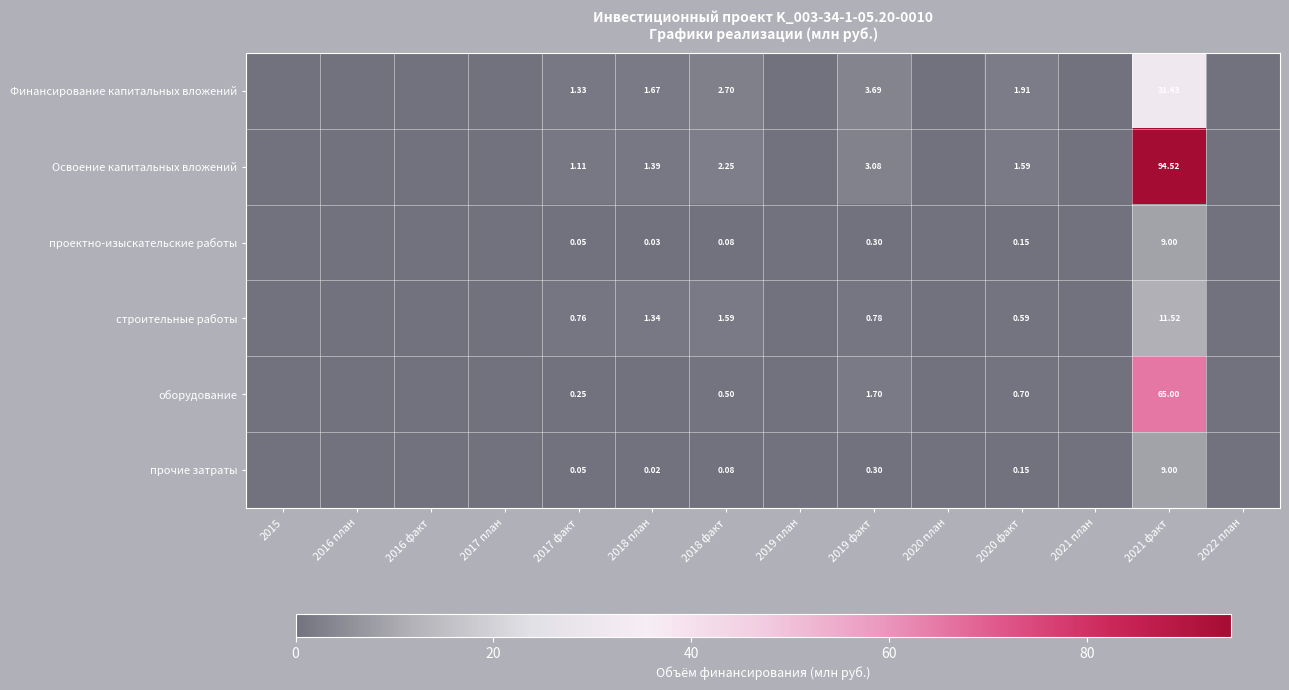

Which label corresponds to the smallest value in the chart?

2015